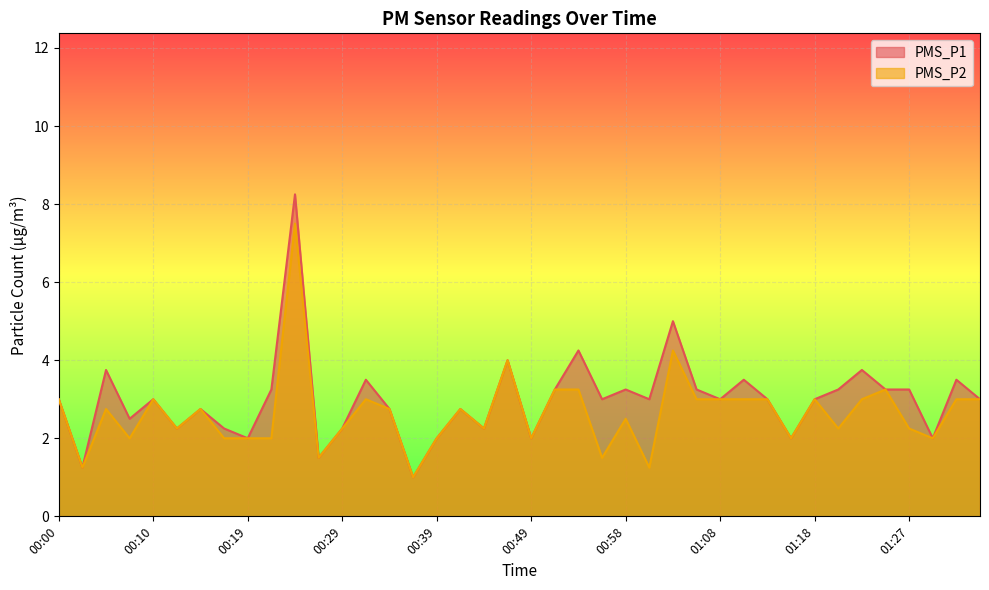

True or false: PMS_P1 has more than 0 points higher than both neighbors.

True